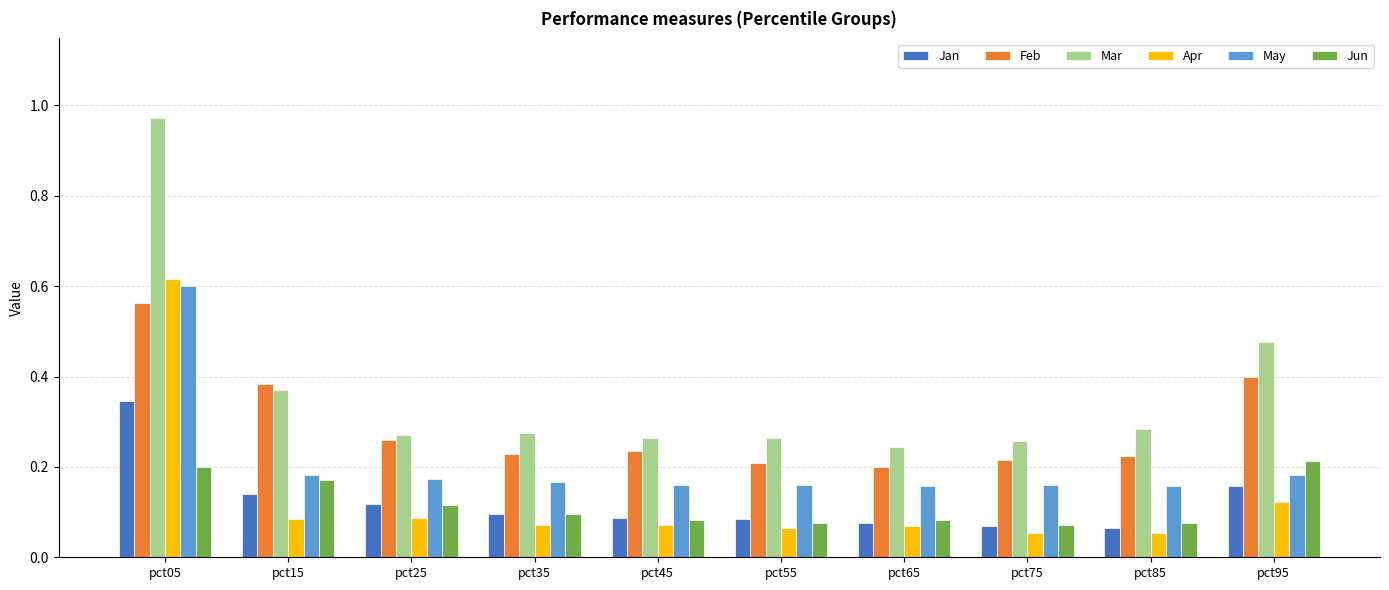

Which category has the highest value in the May series?

pct05